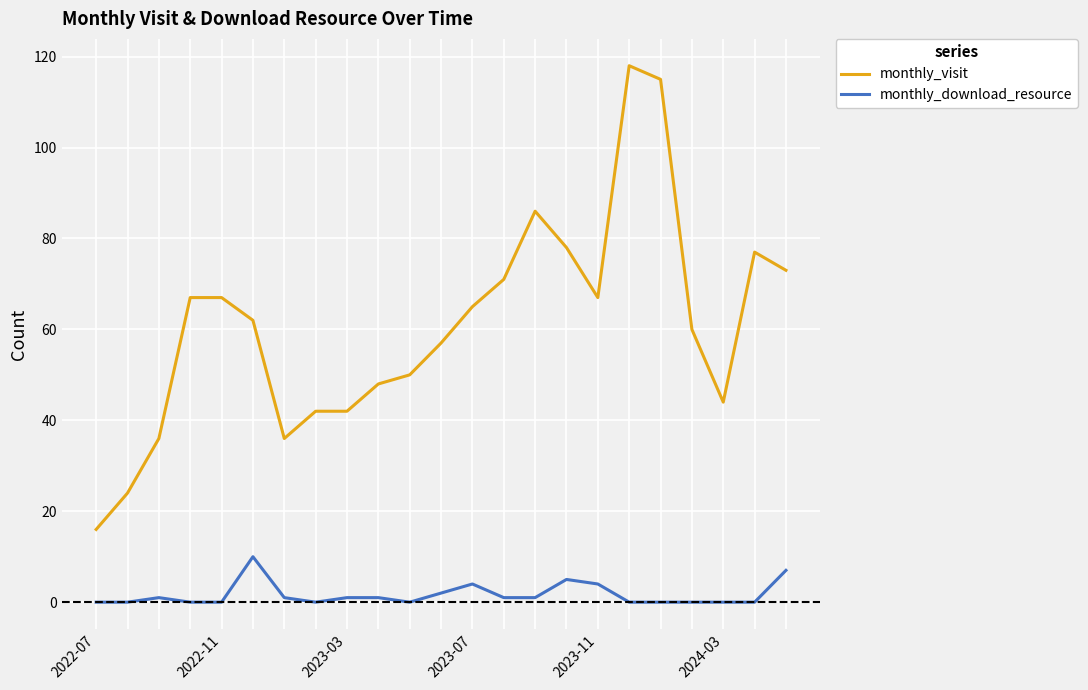

Which series has the largest total across all categories?

monthly_visit